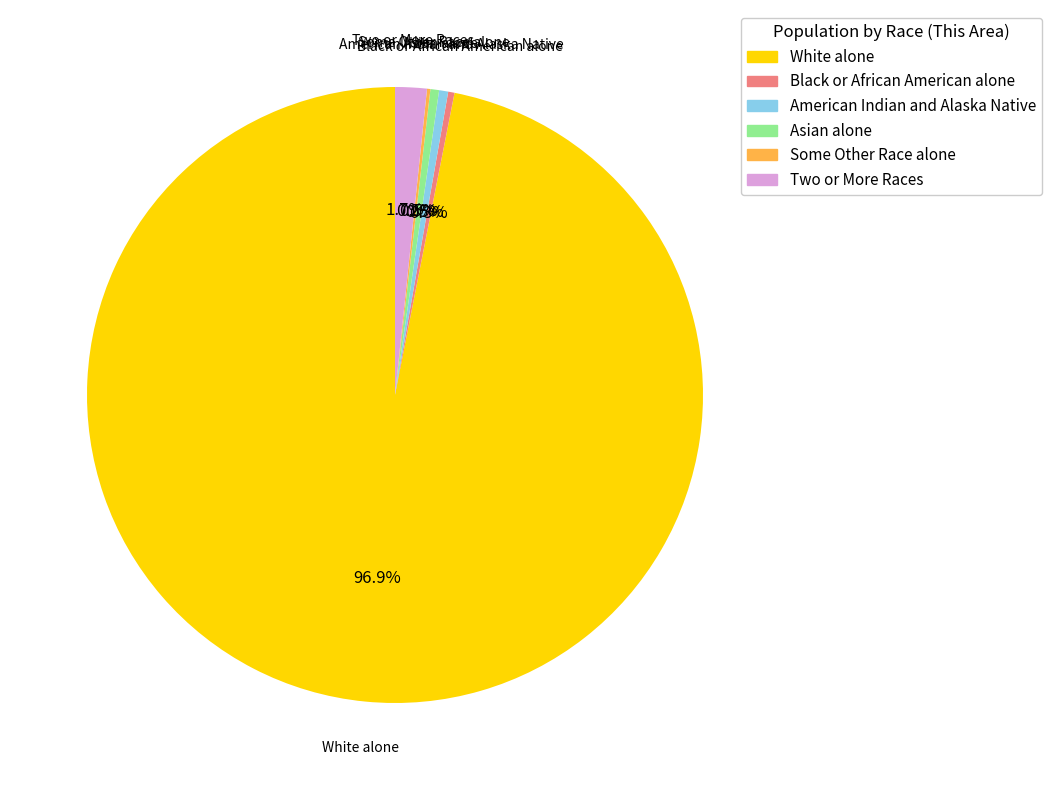

Does White alone represent more than half of the total?

Yes